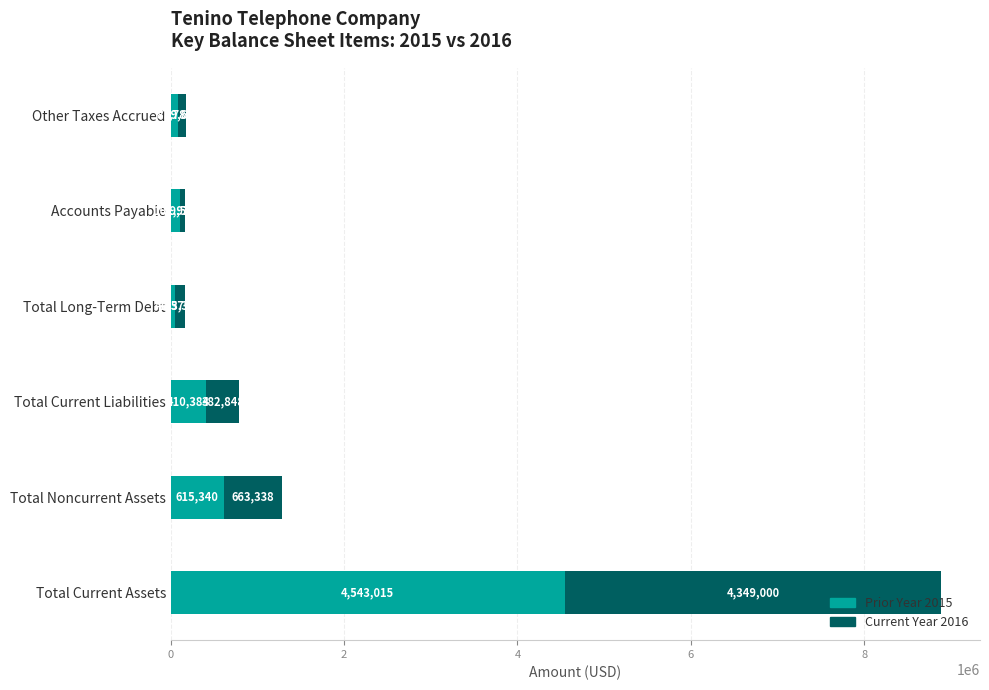

The Prior Year 2015 series shows 615340 at Total Noncurrent Assets. True or false?

True